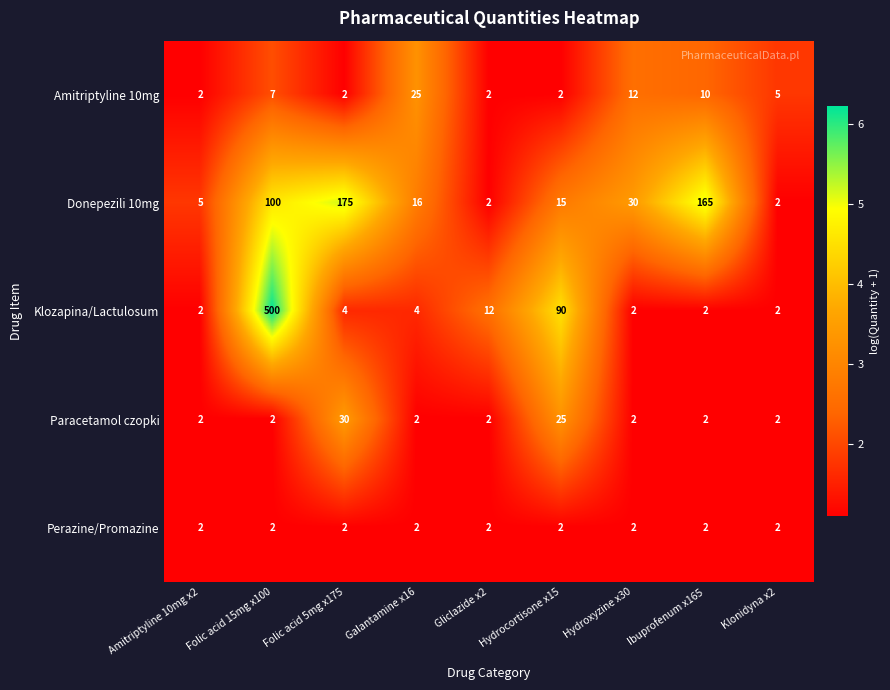

Which series has the largest range (max minus min)?

Klozapina/Lactulosum